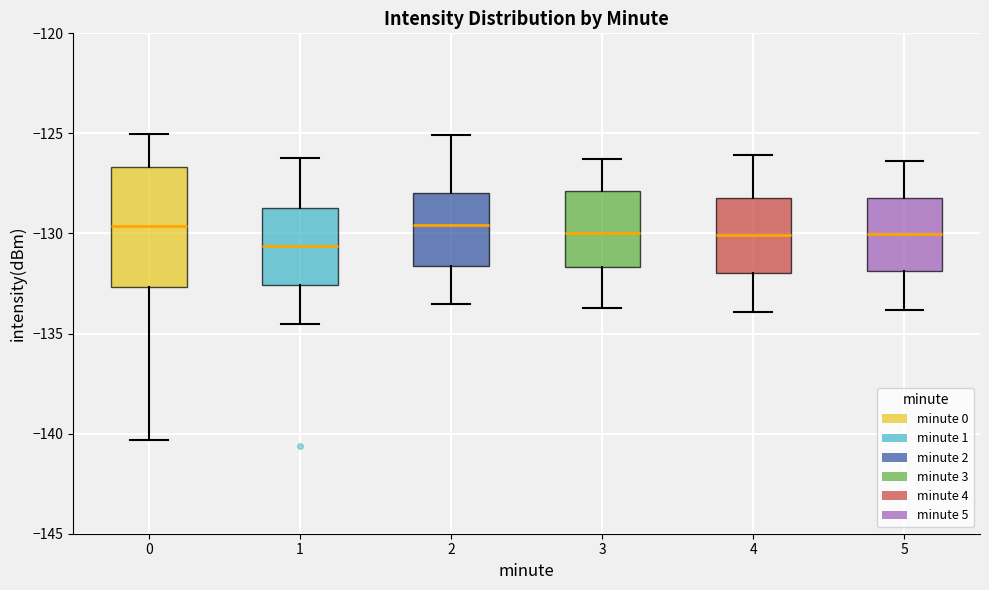

Comparing the boxes themselves (not the whiskers), which one is the tallest?

0